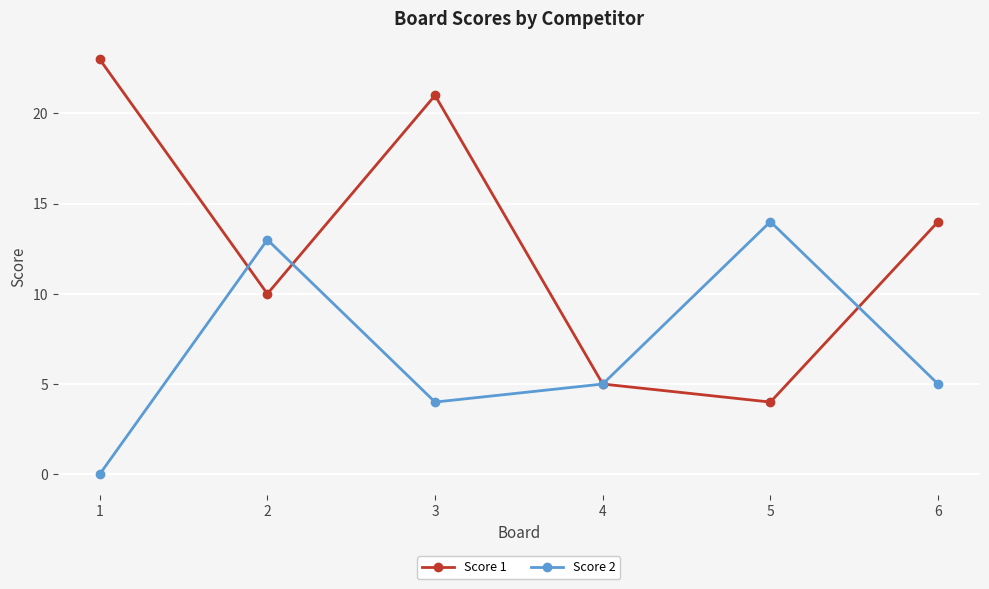

The Score 2 series shows 7 at 4. True or false?

False